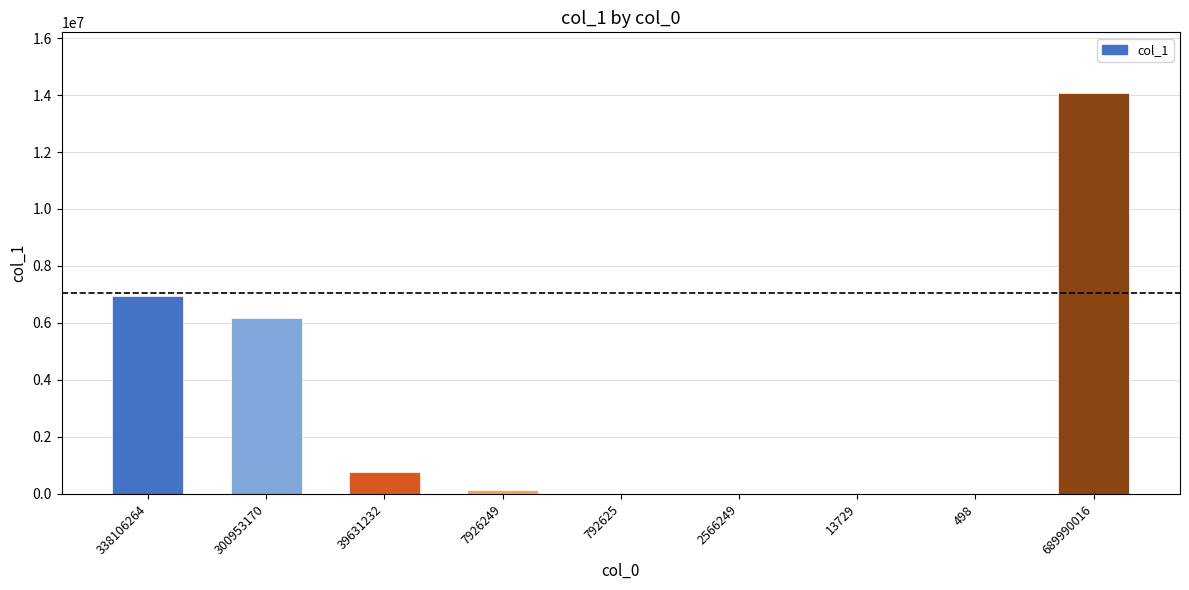

Are the bars grouped side by side (vs. stacked)?

No